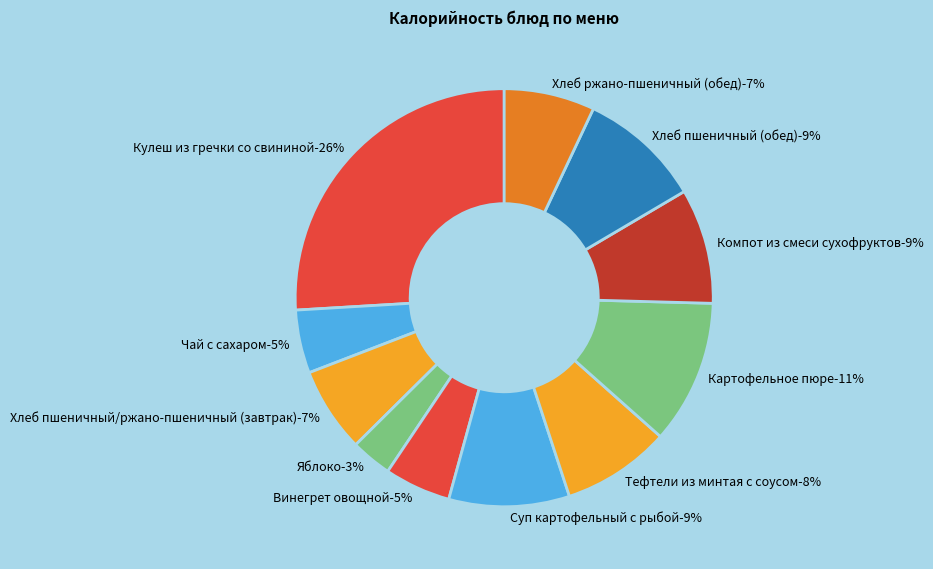

Does Компот из смеси сухофруктов account for over 50% of the chart?

No